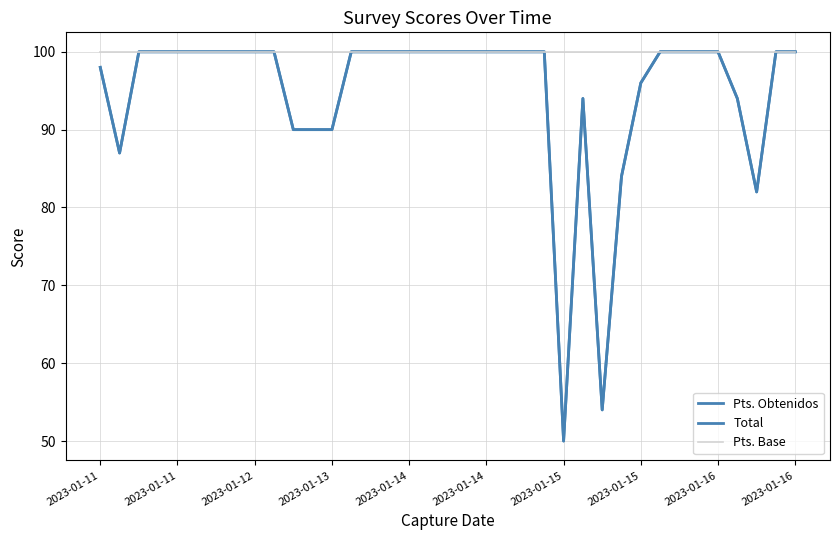

Does the chart have visible grid lines?

Yes